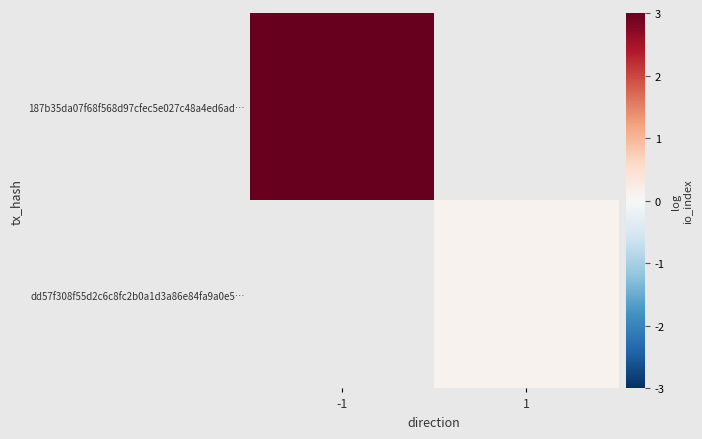

List the series in order of their overall mean, highest first.

187b35da07f68f568d97cfec5e027c48a4ed6ad…, dd57f308f55d2c6c8fc2b0a1d3a86e84fa9a0e5…